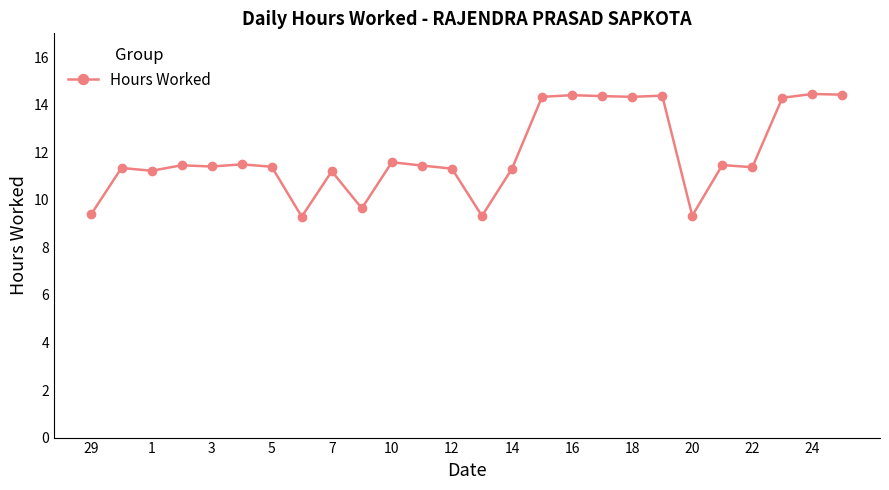

True or false: there are more than 1 points higher than both neighbors.

True